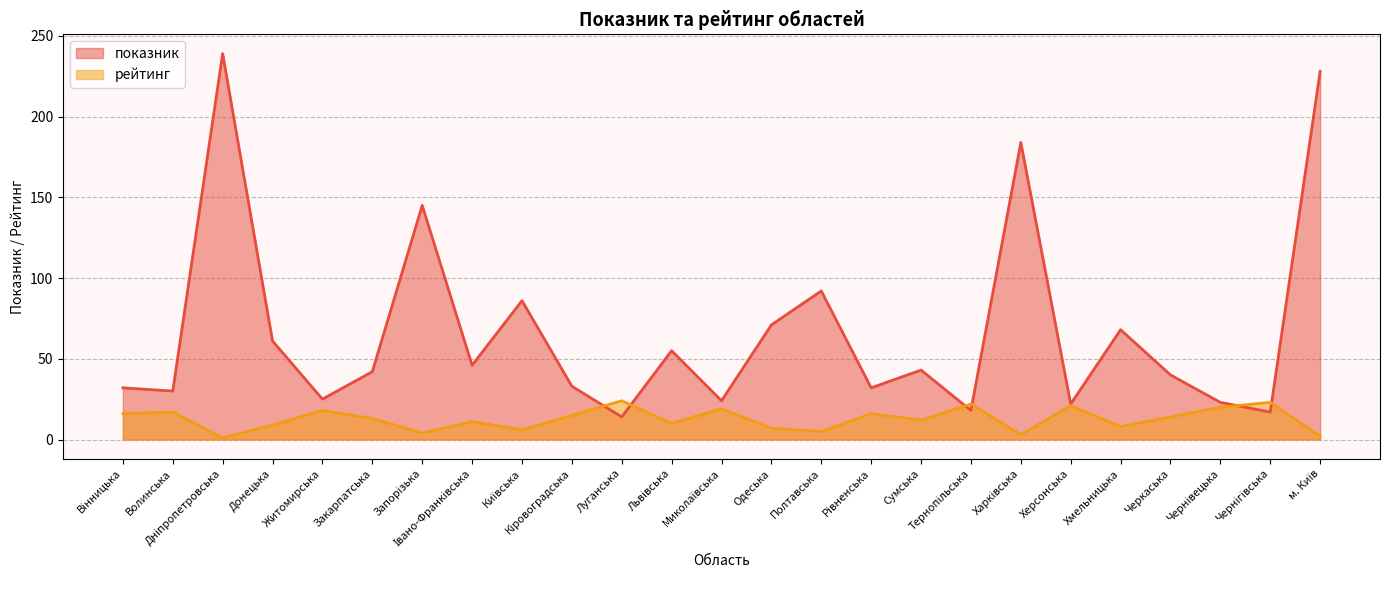

Between Вінницька and Хмельницька, which series saw the biggest shift?

показник